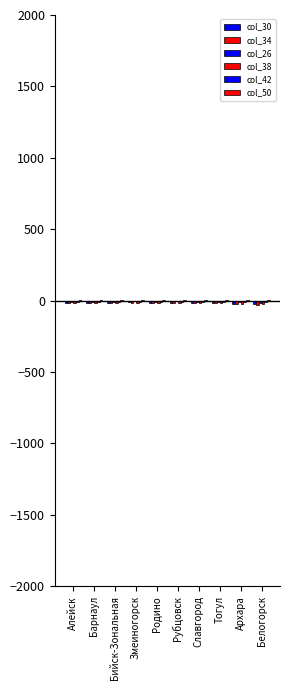

Which series has the largest total across all categories?

col_50